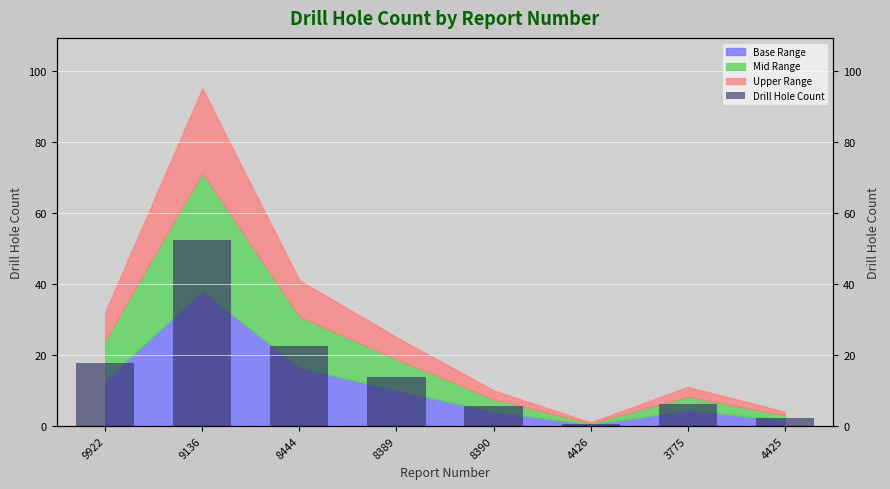

True or false: the data shows 6.0 at 8444.

False